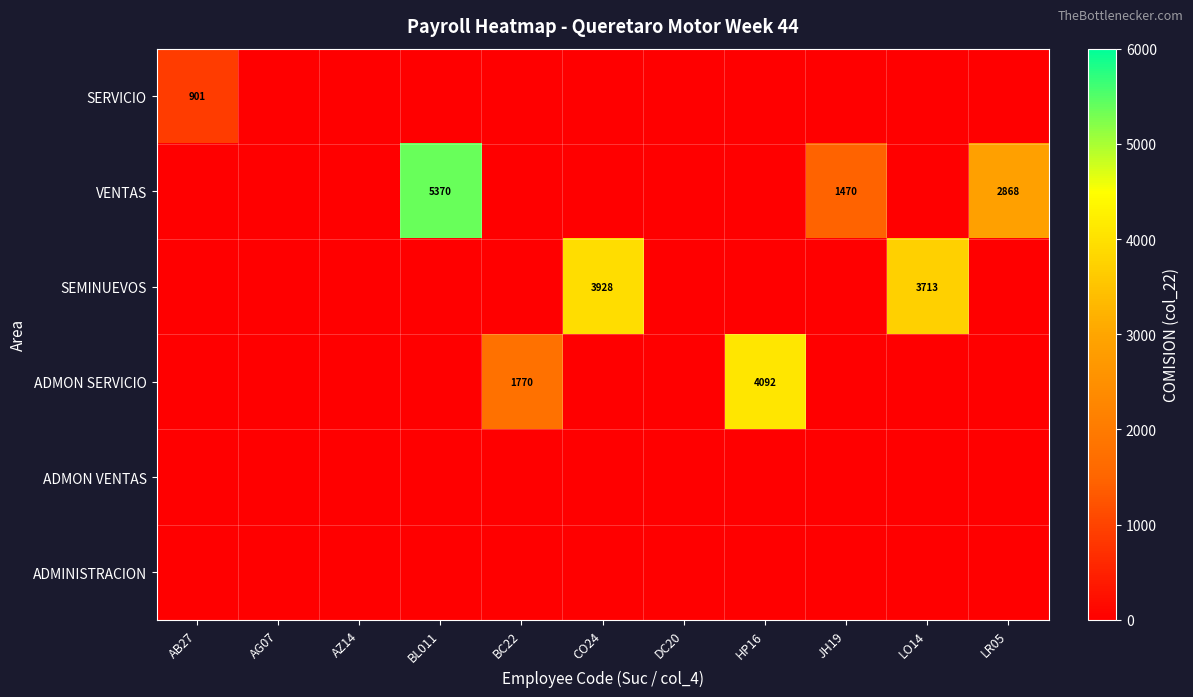

Count the number of data series in this chart.

6